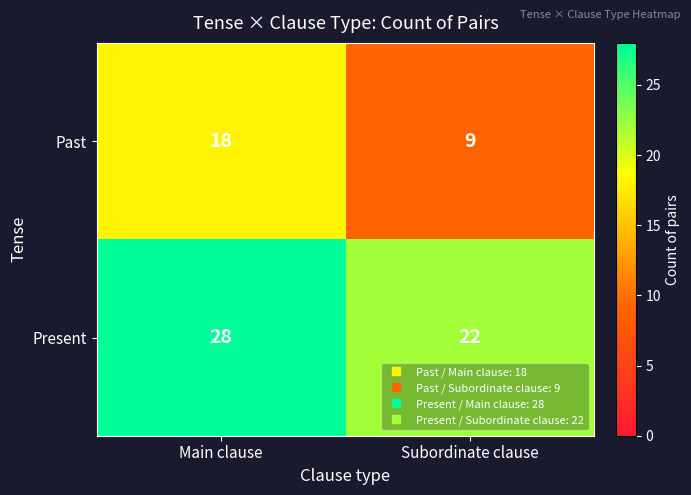

True or false: Present has a value of 28 at Main clause.

True